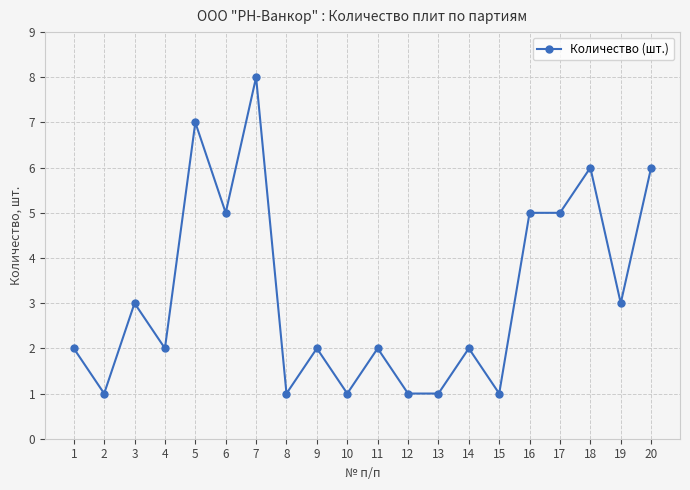

Which label corresponds to the largest value in the chart?

7